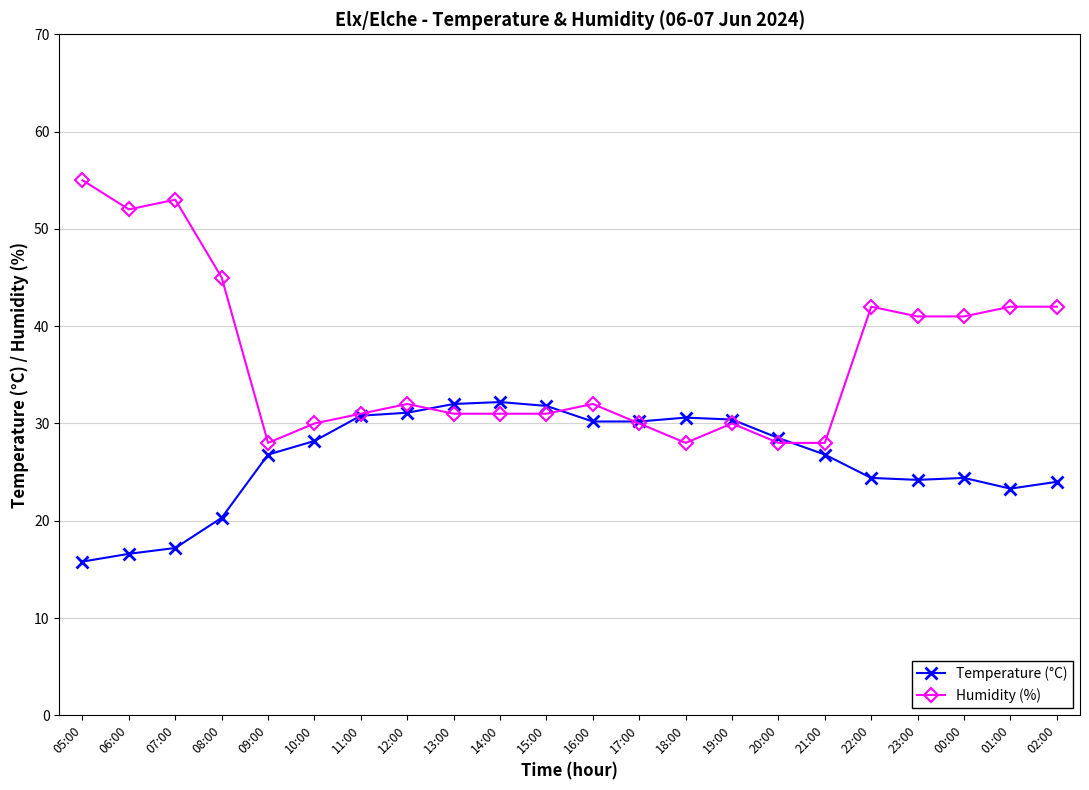

How many categories are shown in the chart?

22